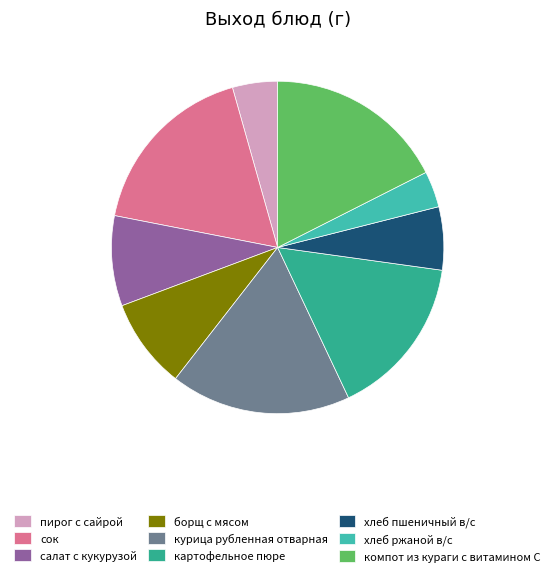

Is it true that хлеб пшеничный в/с is 6% of the pie?

True